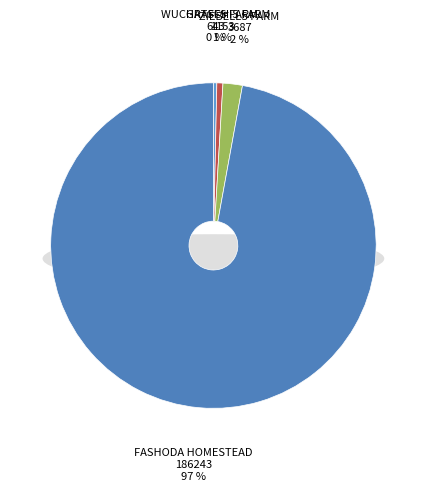

Rank the categories by value from lowest to highest.

WUCHATSCH'S FARM, GRAFFS FARM, ZIEBELLS FARM, FASHODA HOMESTEAD